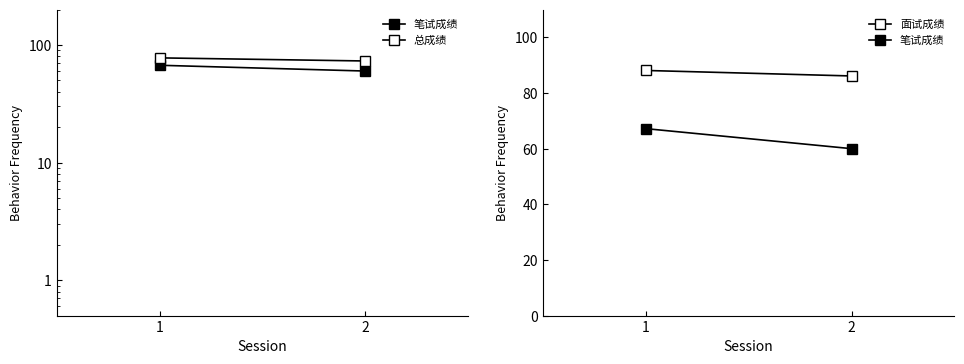

Is this an area chart (filled region under the line)?

No